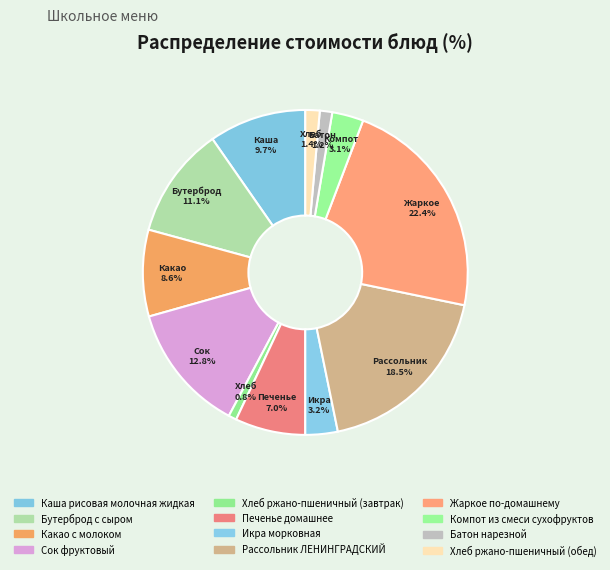

Rank the categories by value from lowest to highest.

Хлеб ржано-пшеничный (завтрак), Батон нарезной, Хлеб ржано-пшеничный (обед), Компот из смеси сухофруктов, Икра морковная, Печенье домашнее, Какао с молоком, Каша рисовая молочная жидкая, Бутерброд с сыром, Сок фруктовый, Рассольник ЛЕНИНГРАДСКИЙ, Жаркое по-домашнему